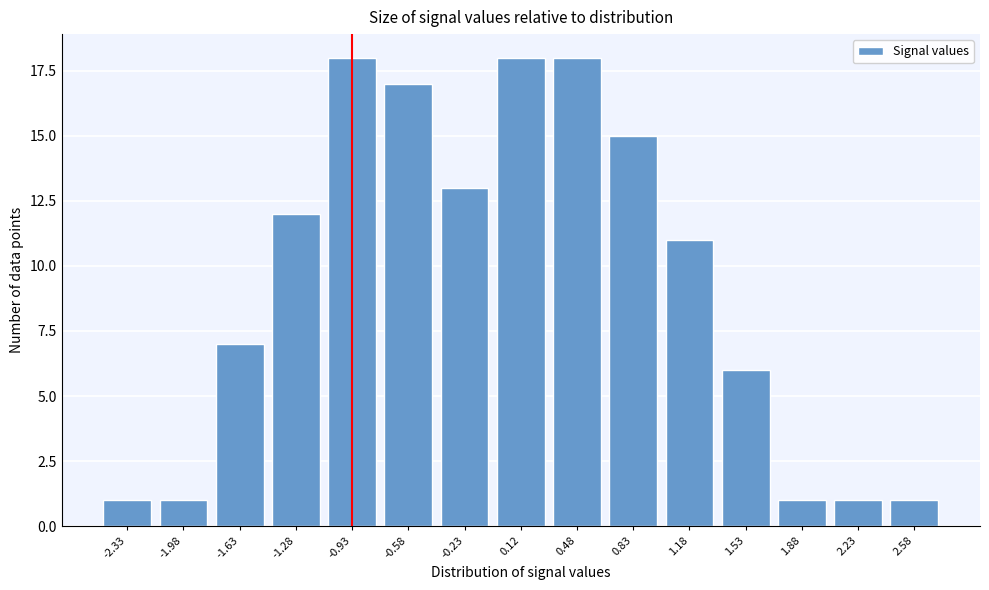

Reading right to left, what are all the values shown in this chart?

1	1	1	6	11	15	18	18	13	17	18	12	7	1	1